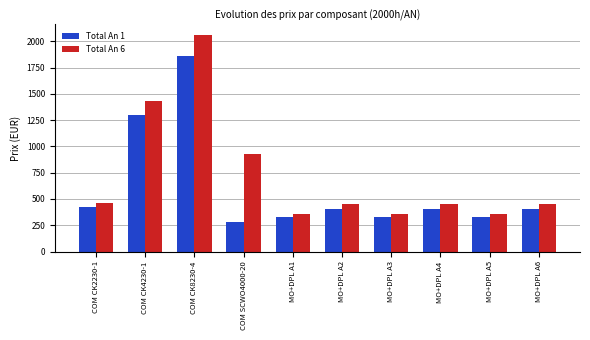

True or false: Total An 1 has a value of 132.3 at MO+DPL A1.

False